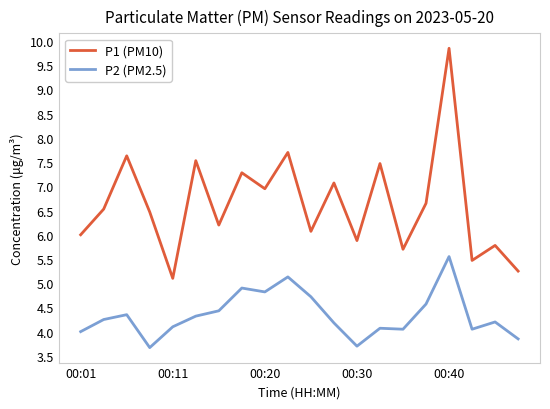

What are all the series names shown in the legend?

P1 (PM10), P2 (PM2.5)